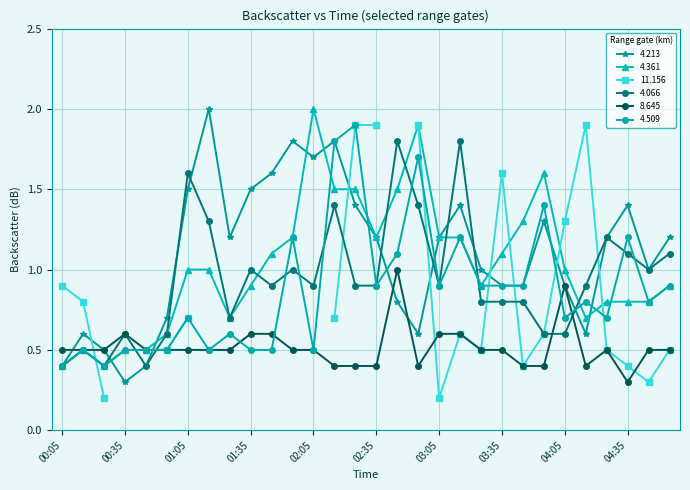

Which series ends up on top after the final intersection of 8.645 and 4.213?

4.213